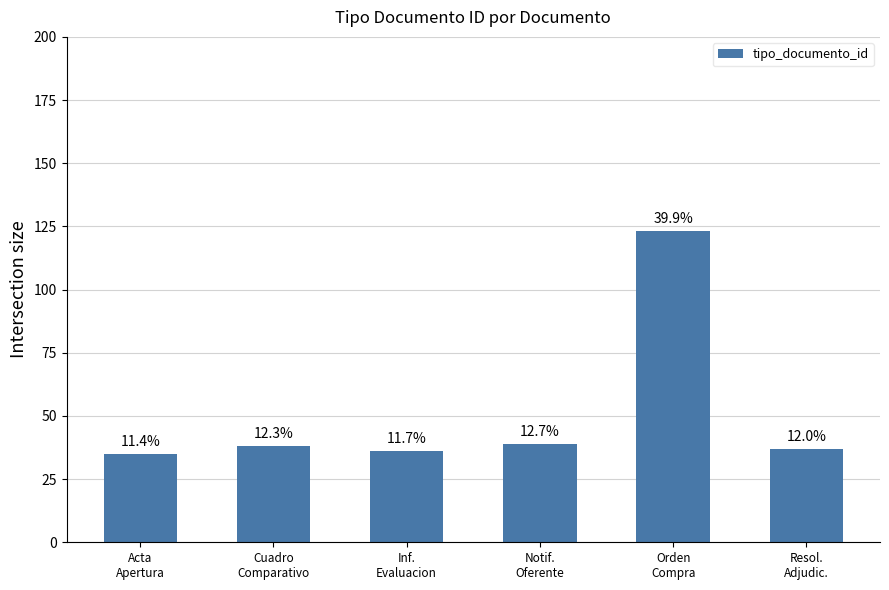

What is the value of the 1st bar from the left?

35